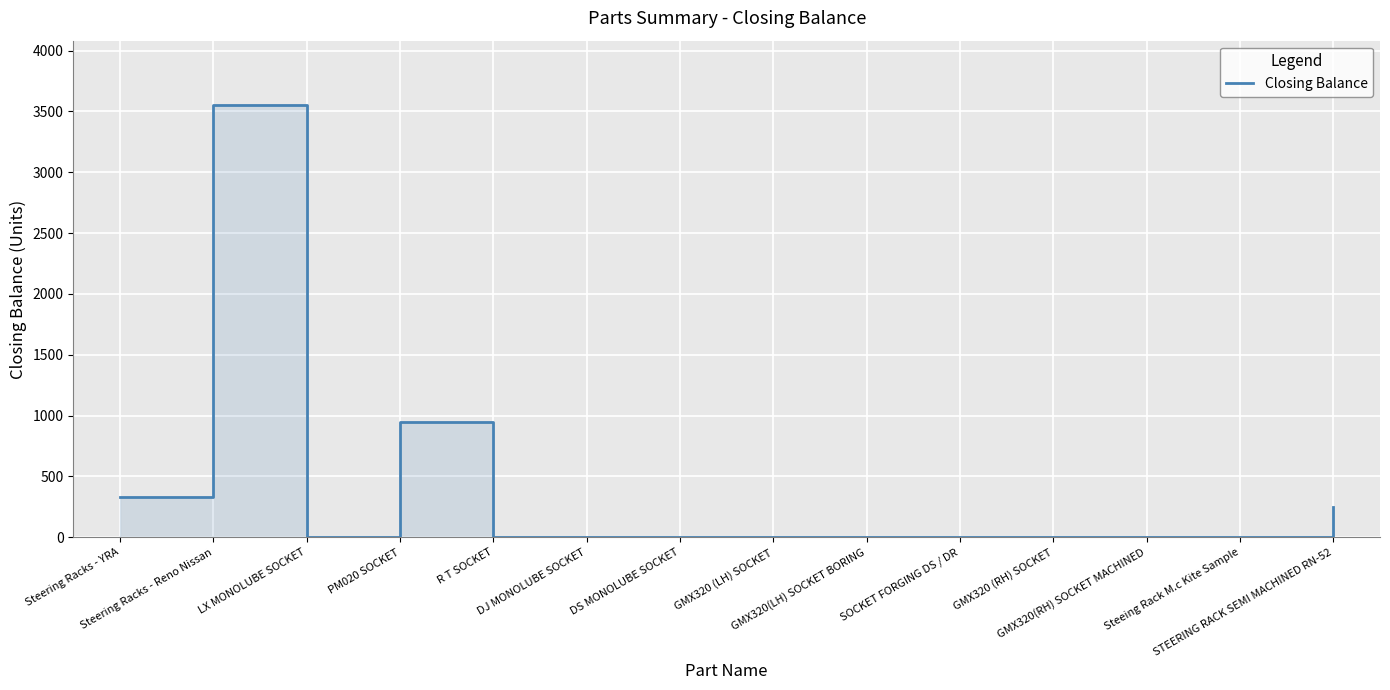

What position from the left is PM020 SOCKET?

4